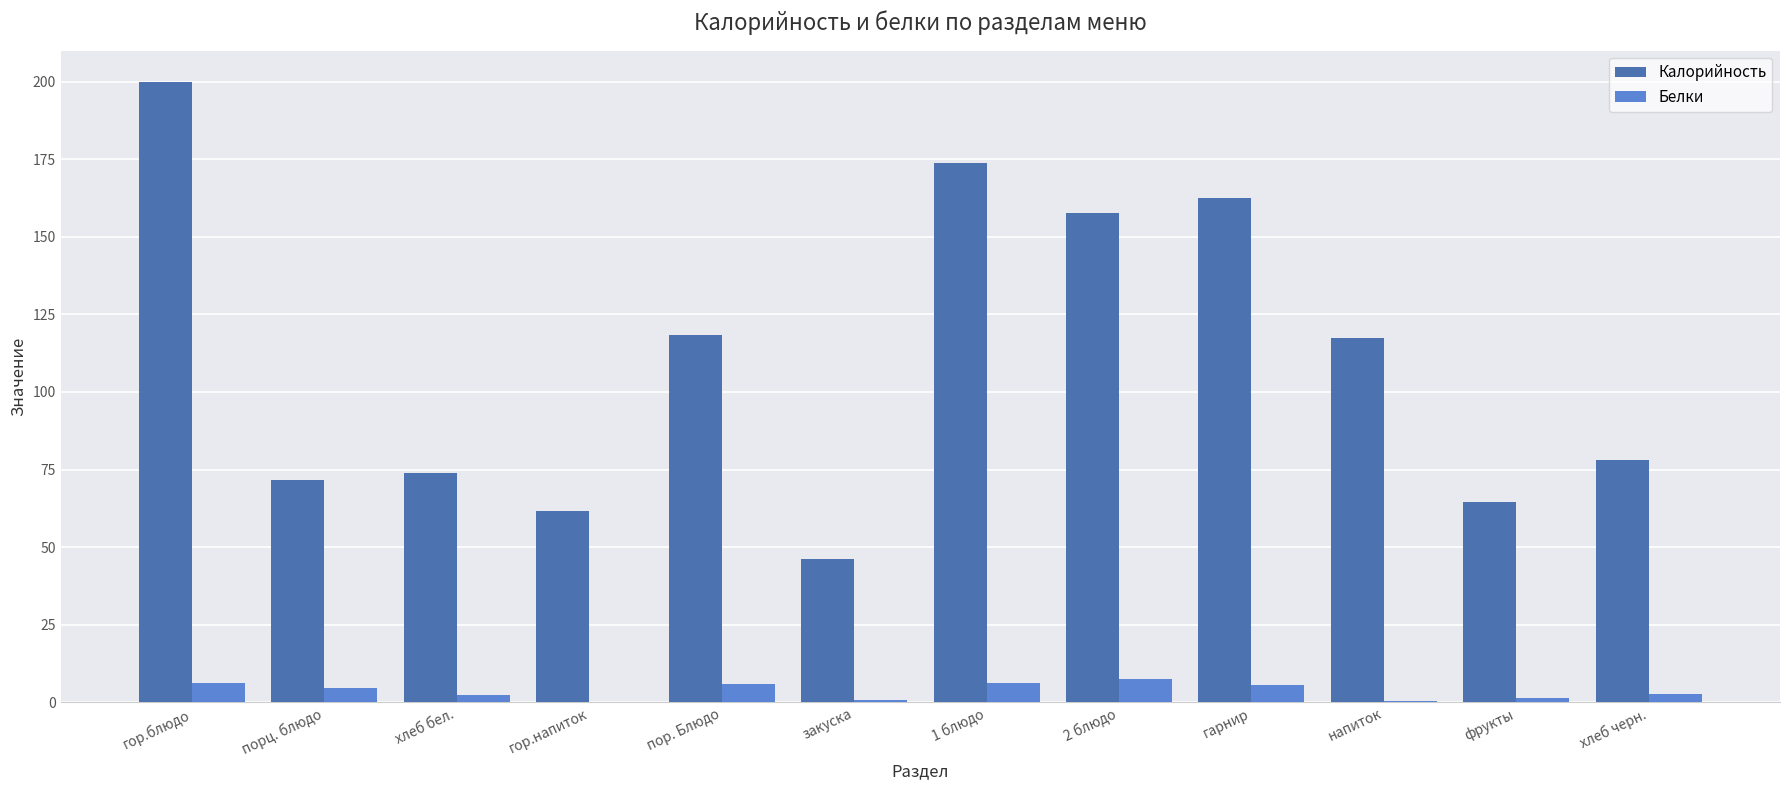

Which label corresponds to the largest value in the chart?

гор.блюдо